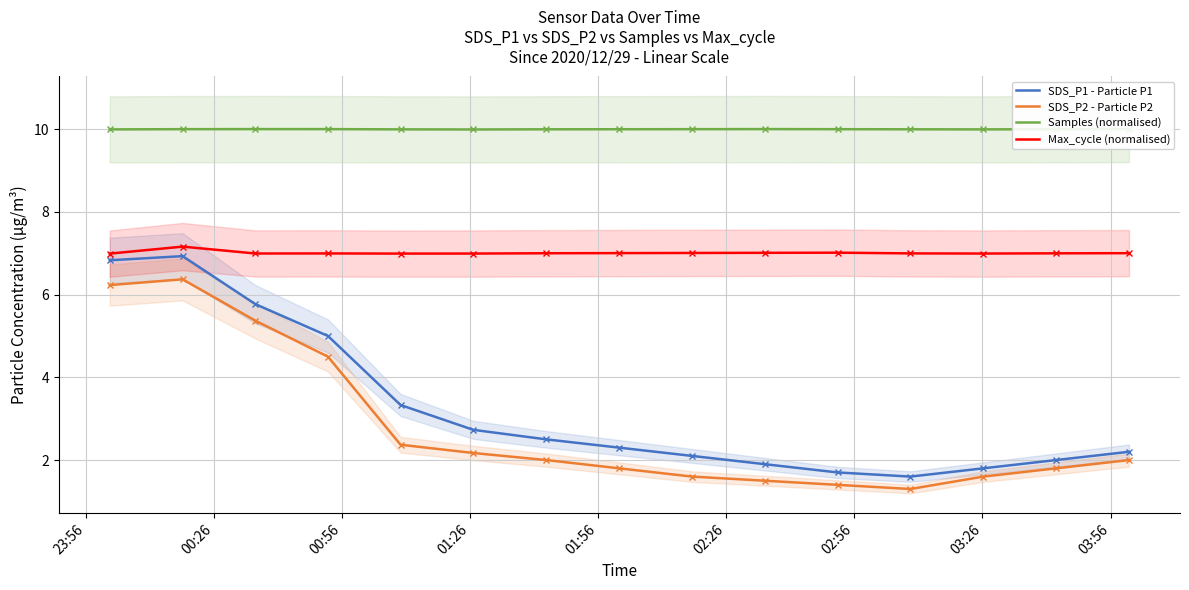

Which series has the largest range (max minus min)?

SDS_P1 - Particle P1